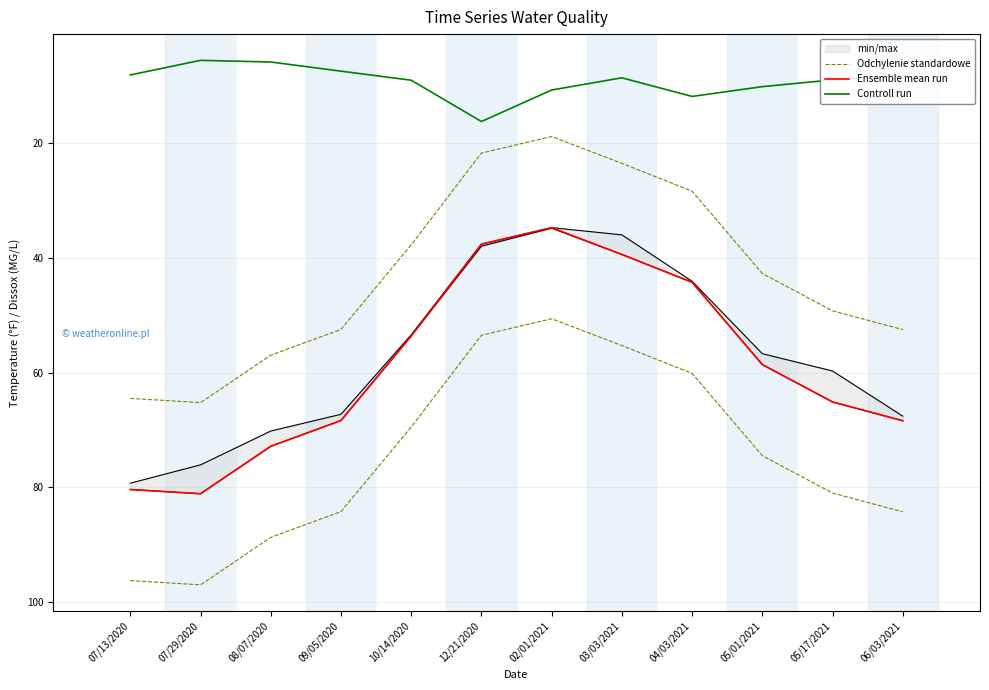

Reading left to right, transcribe all the data shown in this chart.

Odchylenie standardowe: 07/13/2020=96.3	07/29/2020=97.0	08/07/2020=88.8	09/05/2020=84.3	10/14/2020=69.5	12/21/2020=53.5	02/01/2021=50.6	03/03/2021=55.3	04/03/2021=60.1	05/01/2021=74.5	05/17/2021=81.0	06/03/2021=84.3
Ensemble mean run: 07/13/2020=80.4	07/29/2020=81.1	08/07/2020=72.9	09/05/2020=68.4	10/14/2020=53.6	12/21/2020=37.6	02/01/2021=34.7	03/03/2021=39.4	04/03/2021=44.2	05/01/2021=58.6	05/17/2021=65.1	06/03/2021=68.4
Controll run: 07/13/2020=8.1	07/29/2020=5.5	08/07/2020=5.8	09/05/2020=7.4	10/14/2020=9.0	12/21/2020=16.2	02/01/2021=10.7	03/03/2021=8.6	04/03/2021=11.8	05/01/2021=10.1	05/17/2021=8.9	06/03/2021=8.0